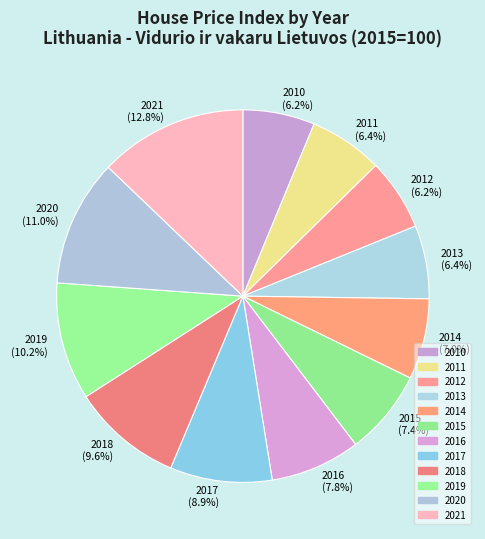

Does 2013 represent more than half of the total?

No